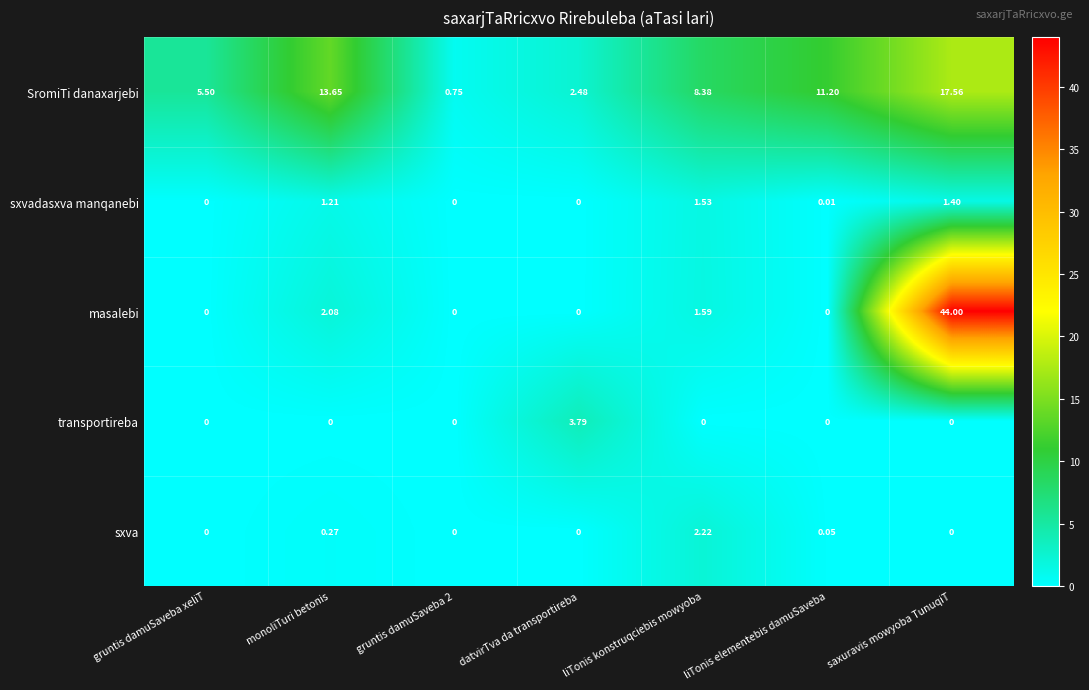

At which category does the chart reach its peak across all series?

saxuravis mowyoba TunuqiT